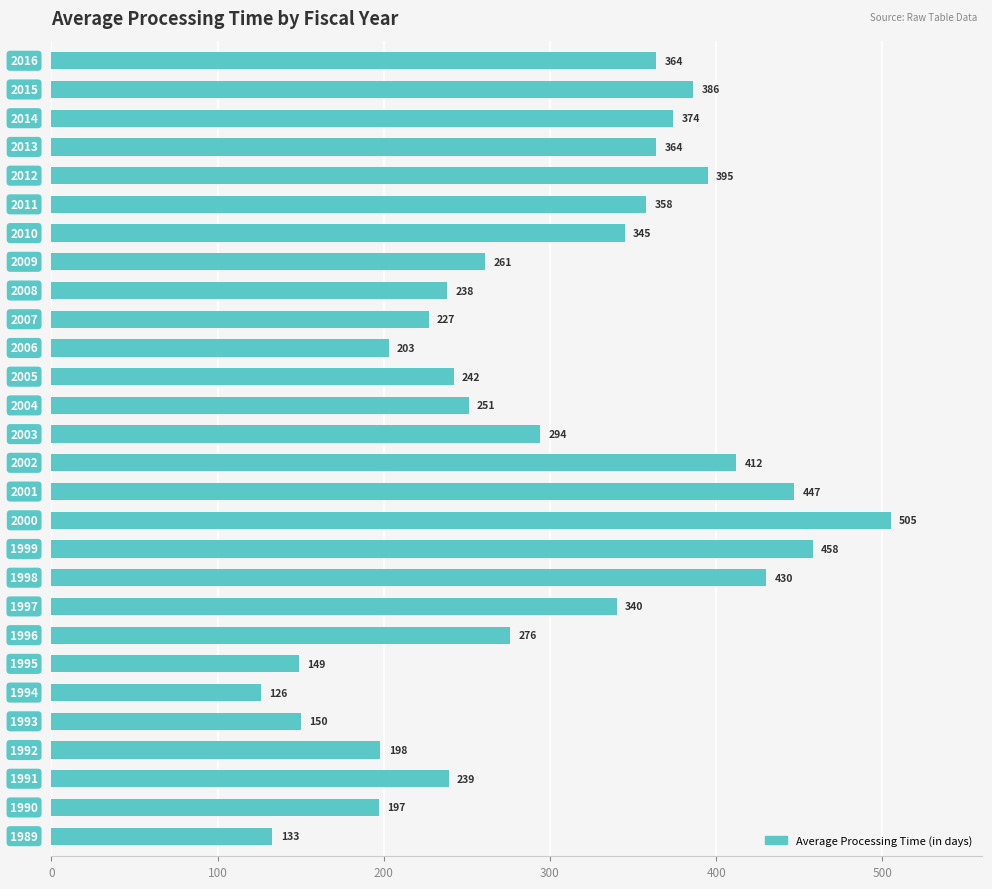

What is the difference between the maximum and minimum values?

379